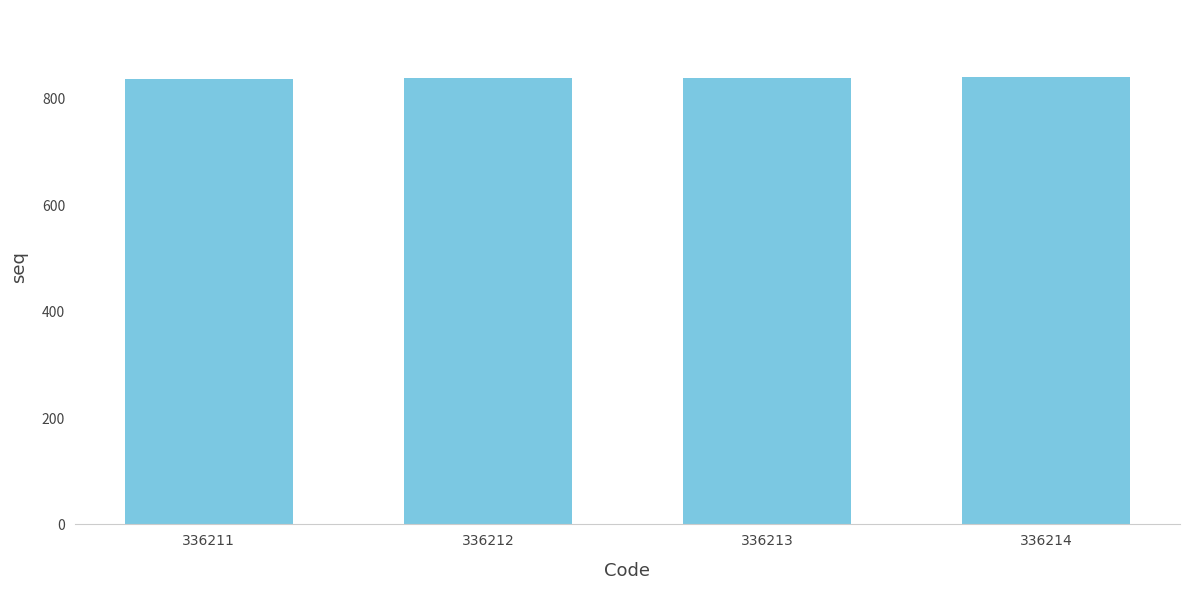

What is the sum of all values?

3358